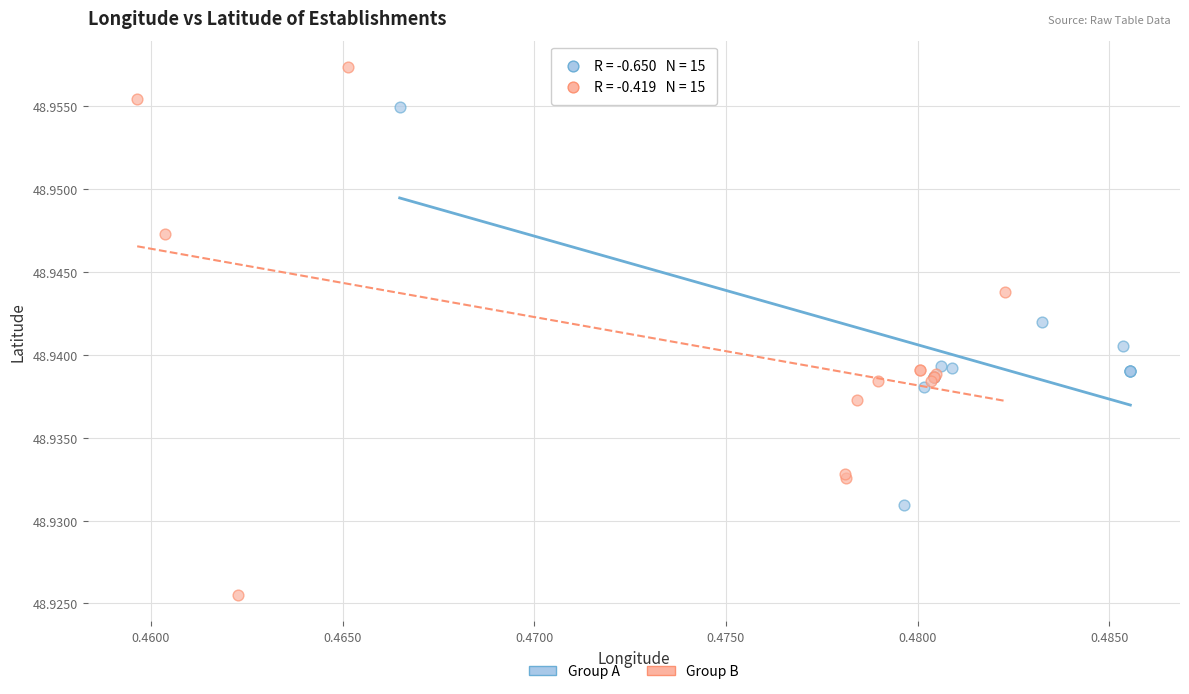

Which series reaches the minimum Y coordinate?

Group B